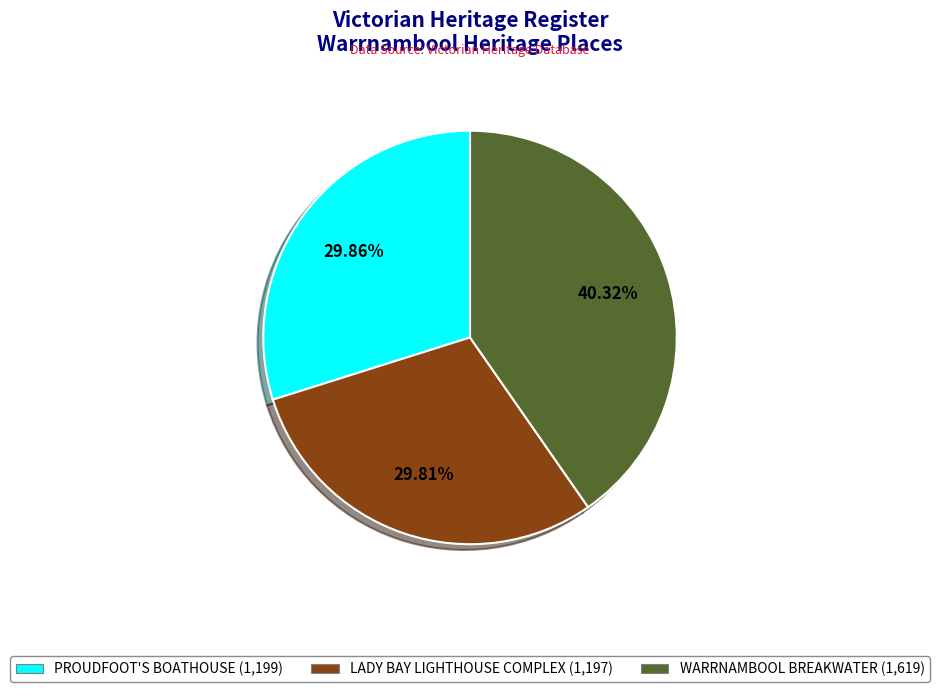

Combined, do WARRNAMBOOL BREAKWATER (1,619) and PROUDFOOT'S BOATHOUSE (1,199) account for over 50%?

Yes